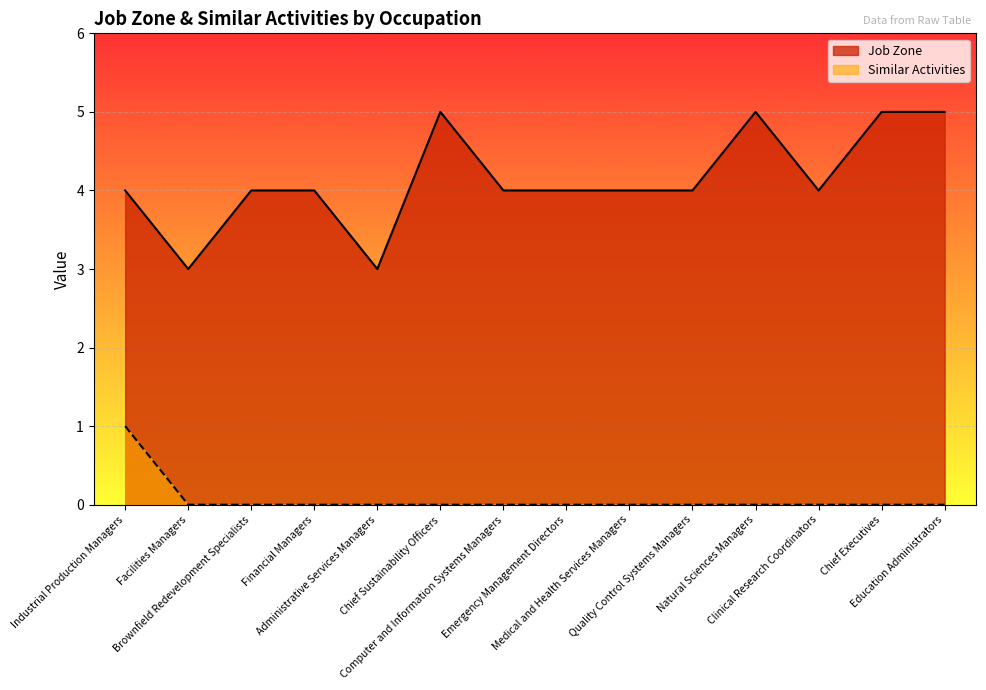

List the series in order of their overall mean, lowest first.

Similar Activities, Job Zone